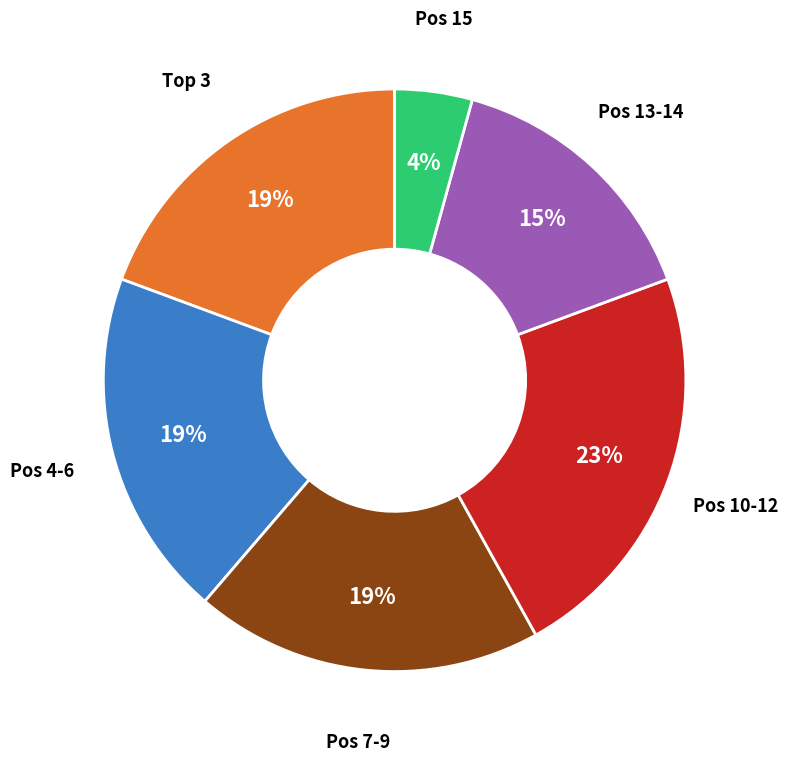

To the nearest percent, what is the average slice percentage?

17%